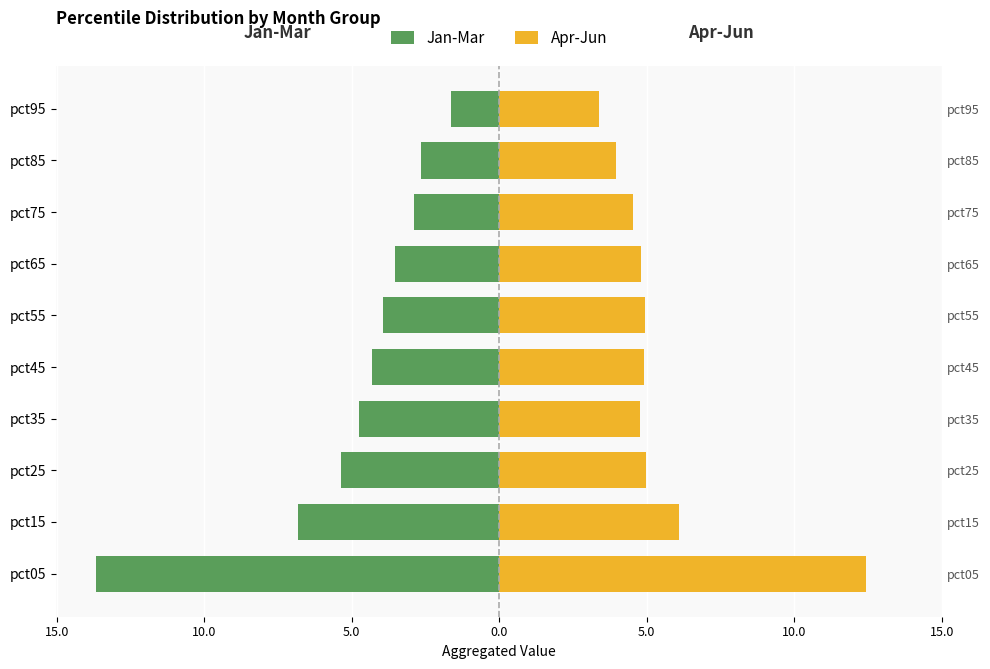

What is the average value of the Jan-Mar series?

-5.0